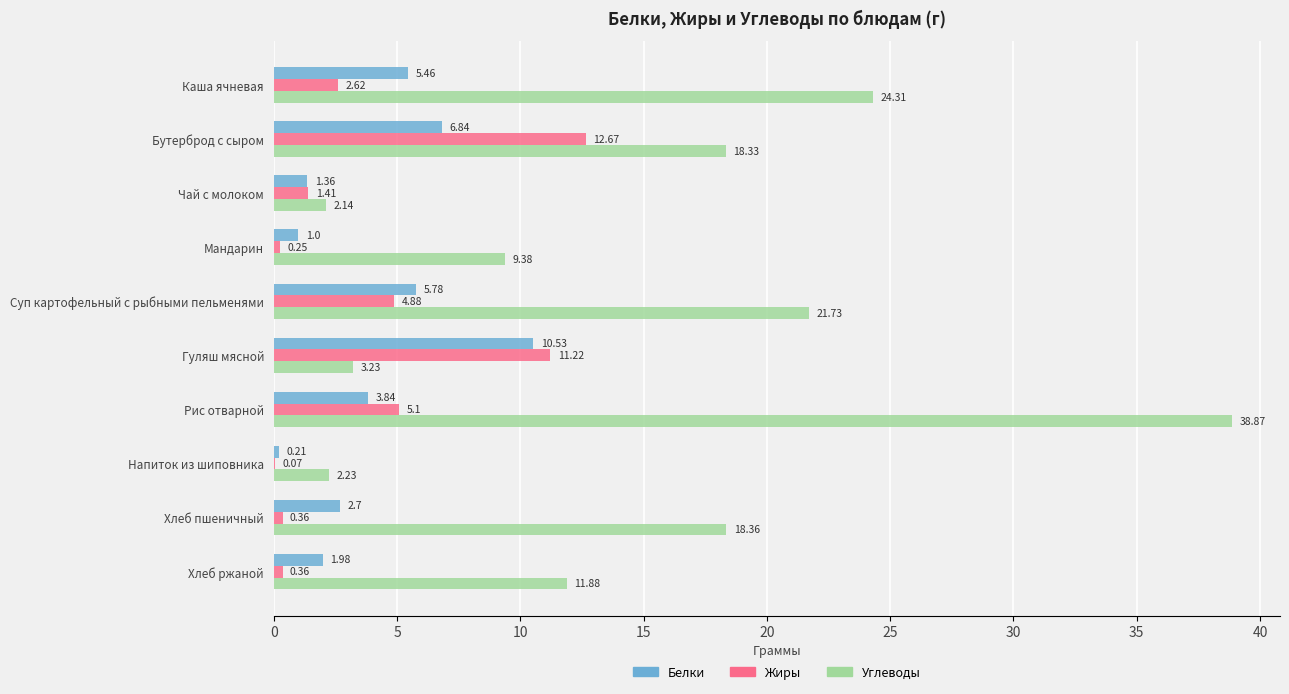

What is the sum of all Белки values?

39.7